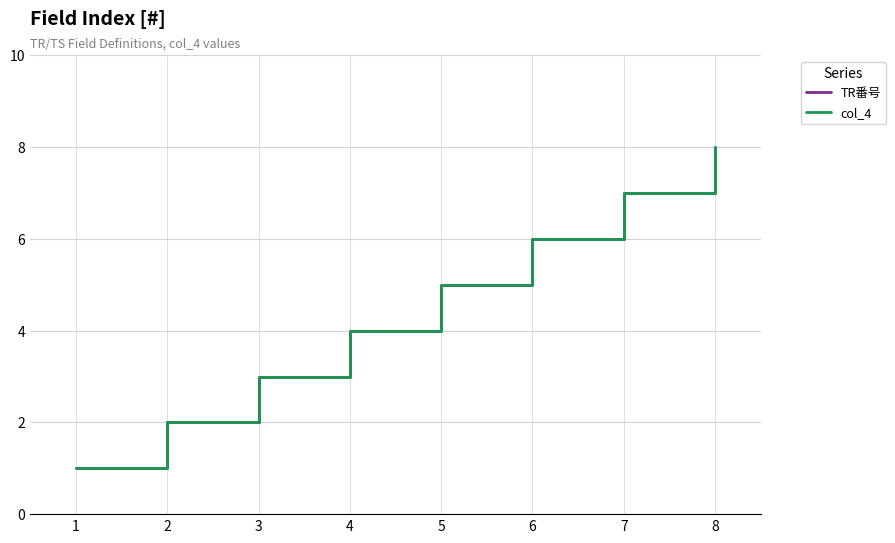

What is the approximate value of TR番号 at 1?

1